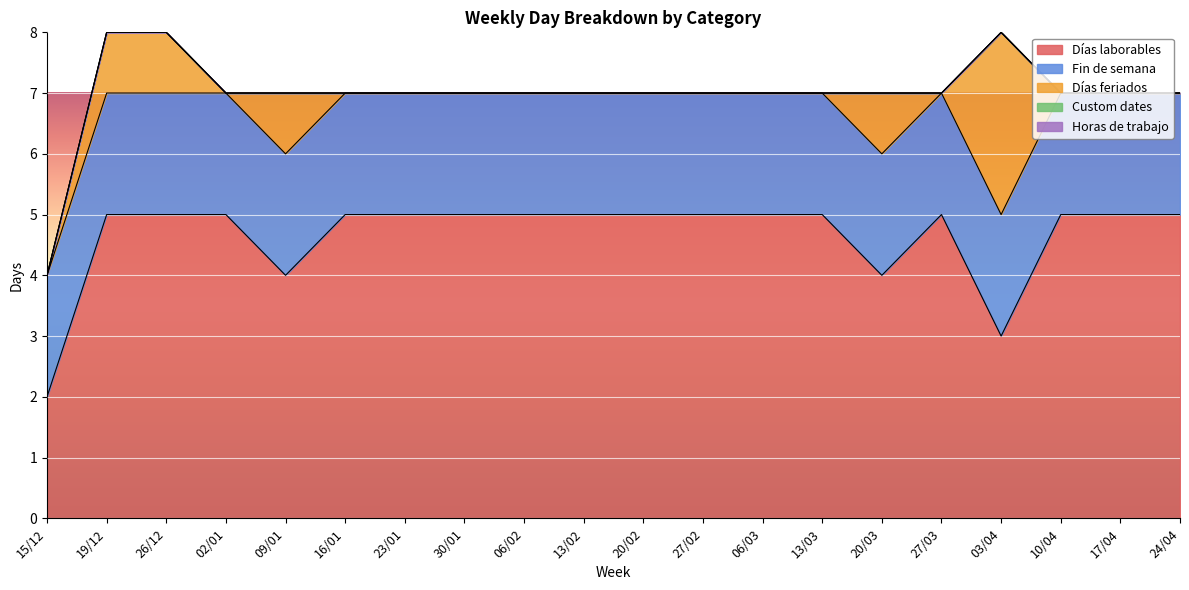

Rank the categories by Días laborables value from highest to lowest.

19/12, 26/12, 02/01, 16/01, 23/01, 30/01, 06/02, 13/02, 20/02, 27/02, 06/03, 13/03, 27/03, 10/04, 17/04, 24/04, 09/01, 20/03, 03/04, 15/12